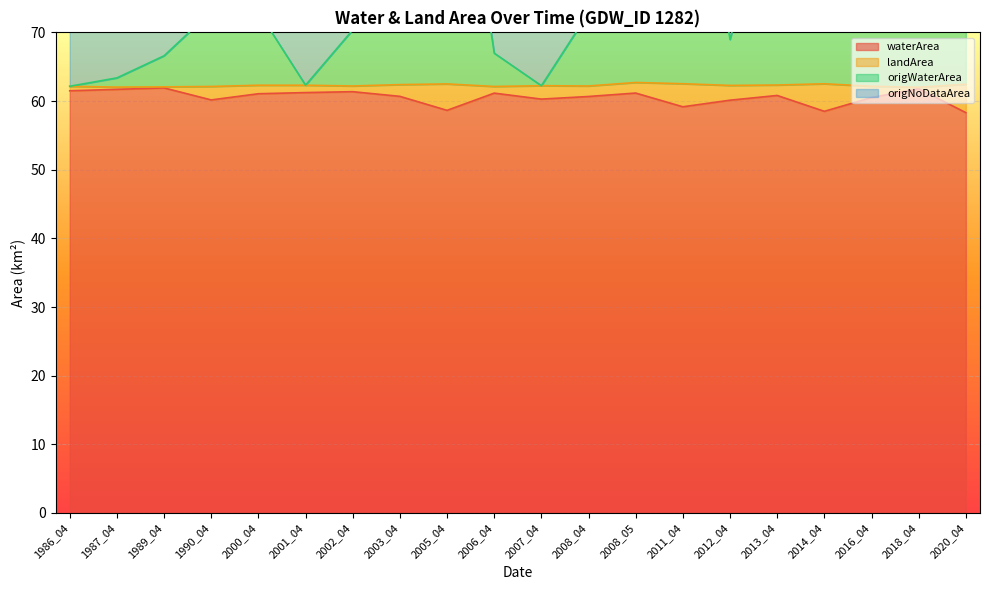

What is the highest value of the waterArea series?

61.9